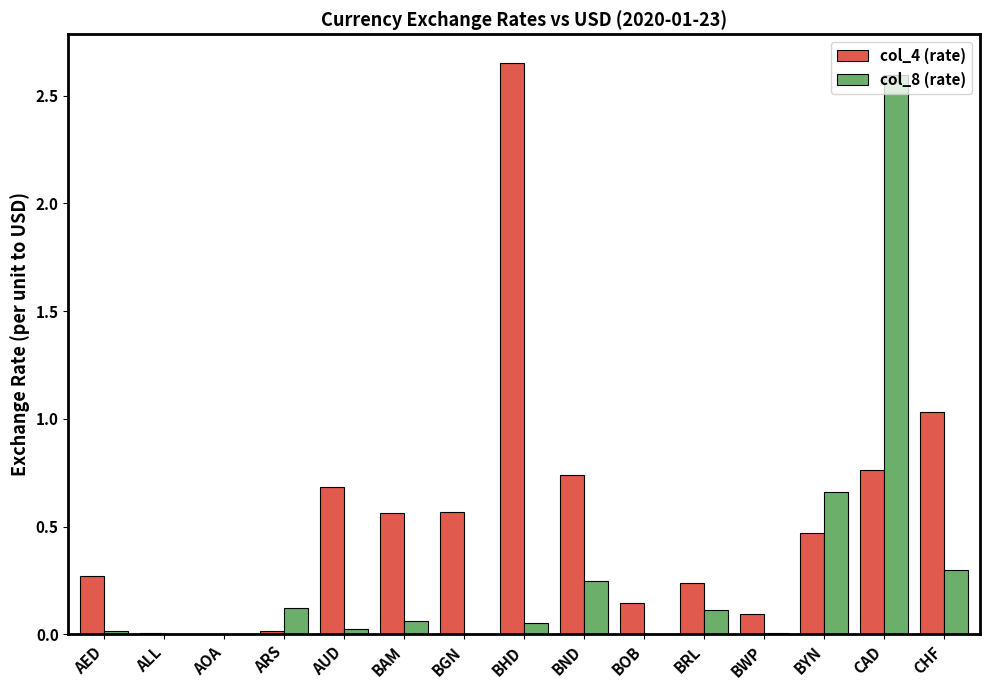

Is it true that col_4 (rate) equals 0.7 at CHF?

False